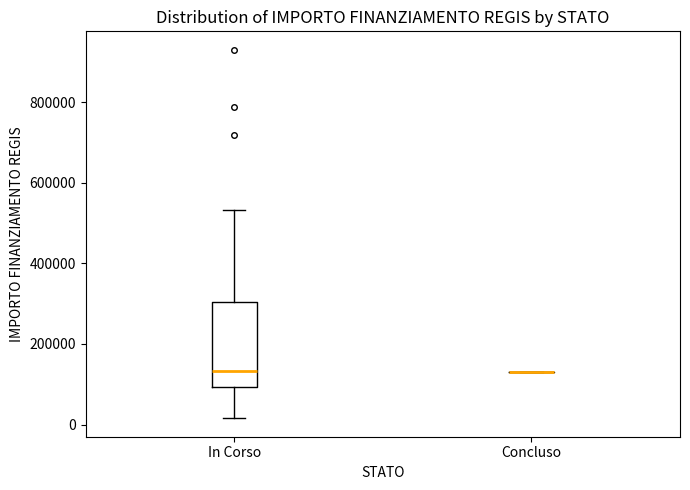

Which box is the tallest, from its lower edge to its upper edge?

In Corso